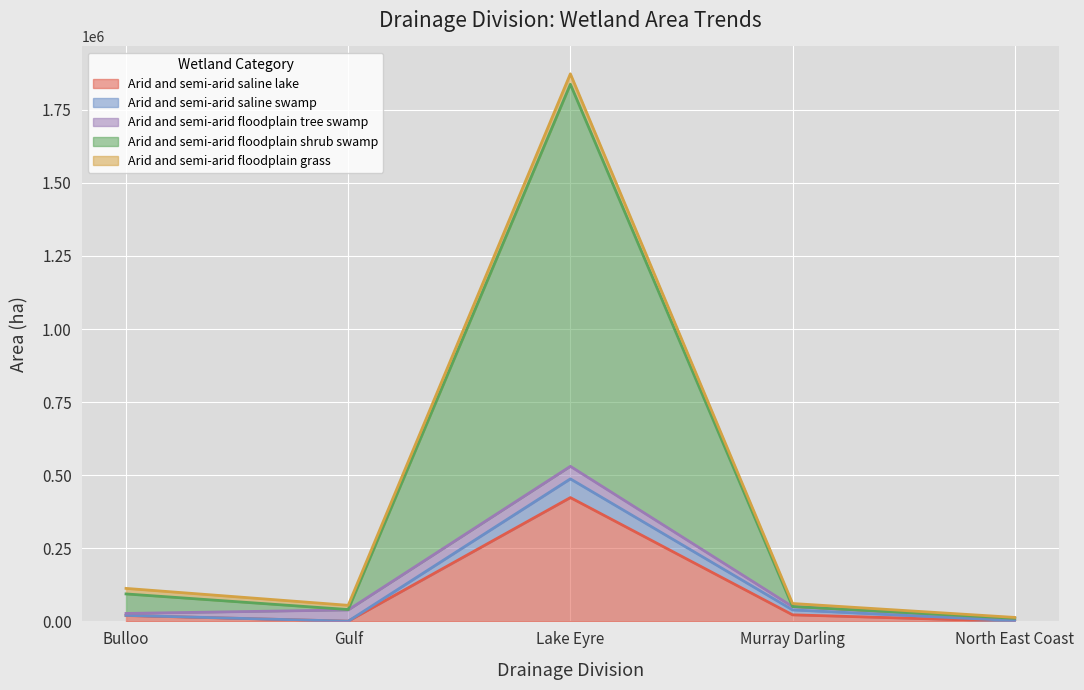

The Arid and semi-arid saline swamp series shows 487462 at Lake Eyre. True or false?

True